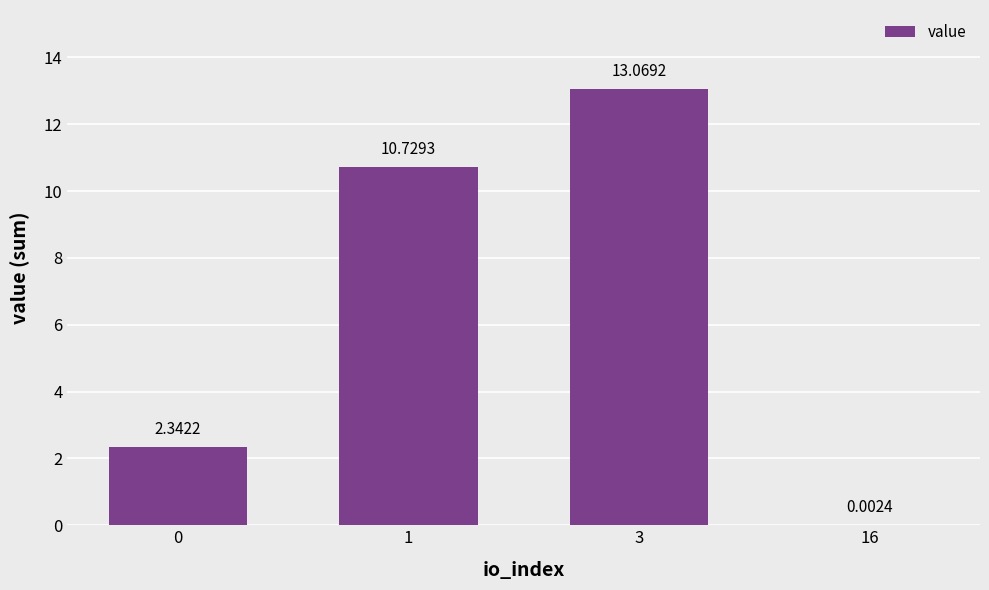

What is the sum of all values?

26.1